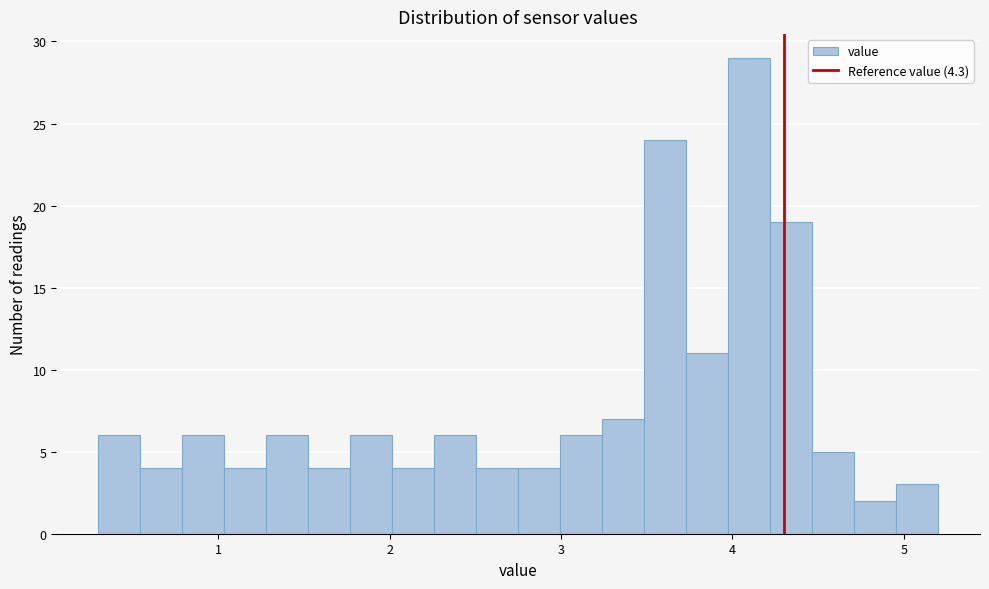

Around what value on the x-axis is the tallest bar? Give the approximate position of its centre, as read against the axis.

4.1